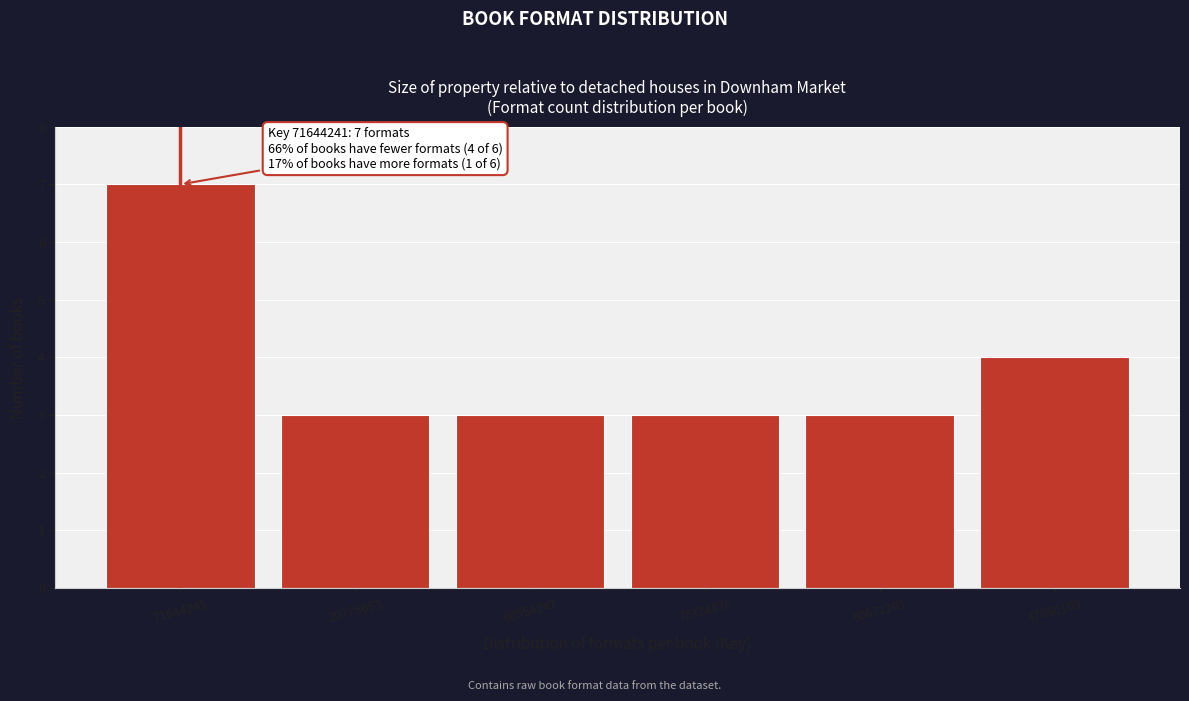

Reading left to right, transcribe all the data shown in this chart.

7	3	3	3	3	4